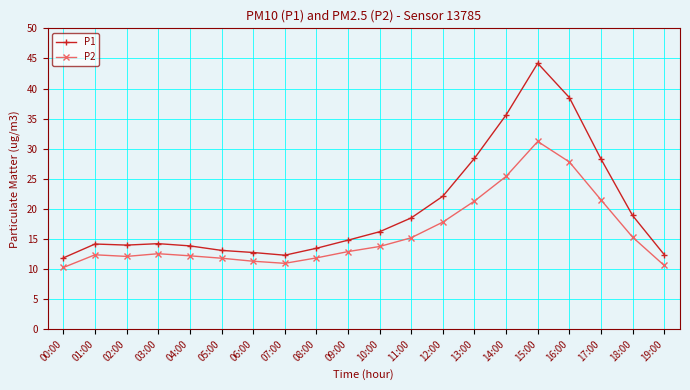

What is the sum of the P2 values at 19:00 and 06:00?

21.9